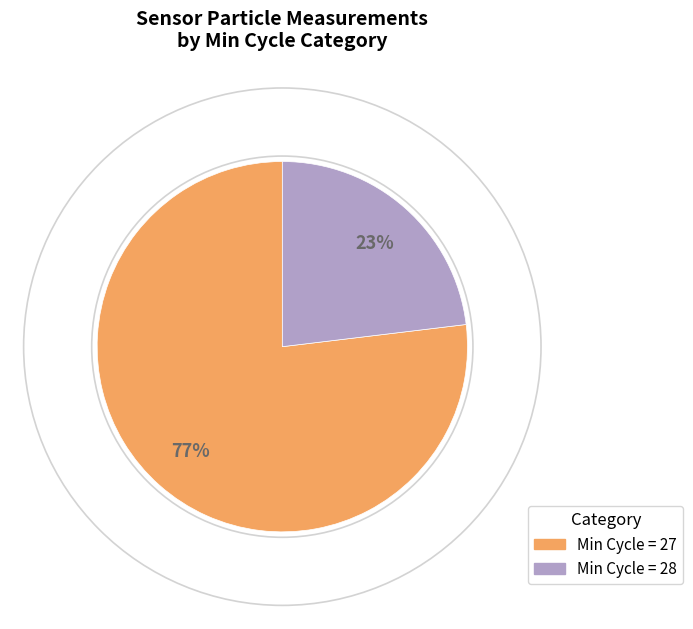

Which category has the smallest portion of the pie?

Min Cycle = 28